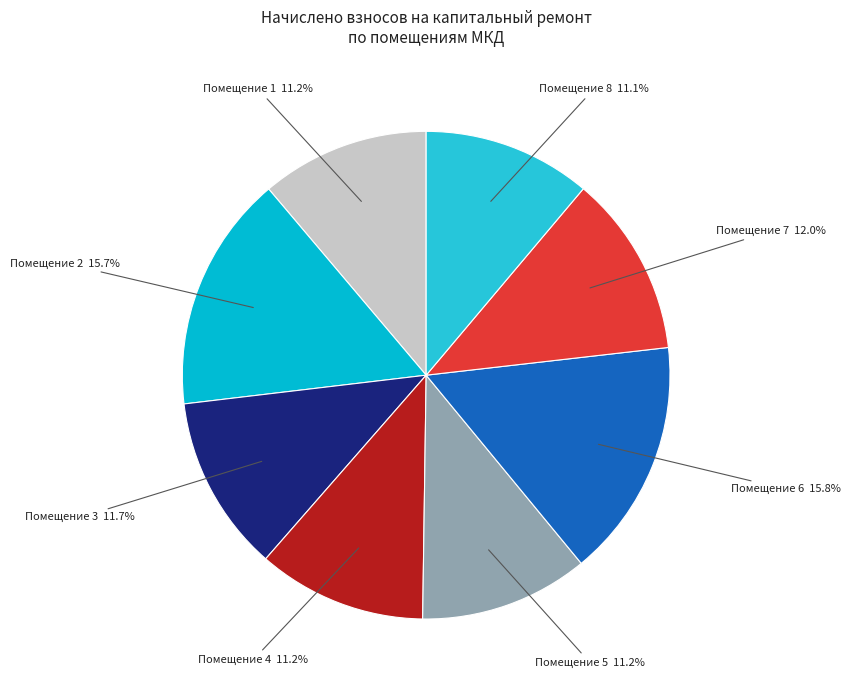

How many segments does this pie chart have?

8